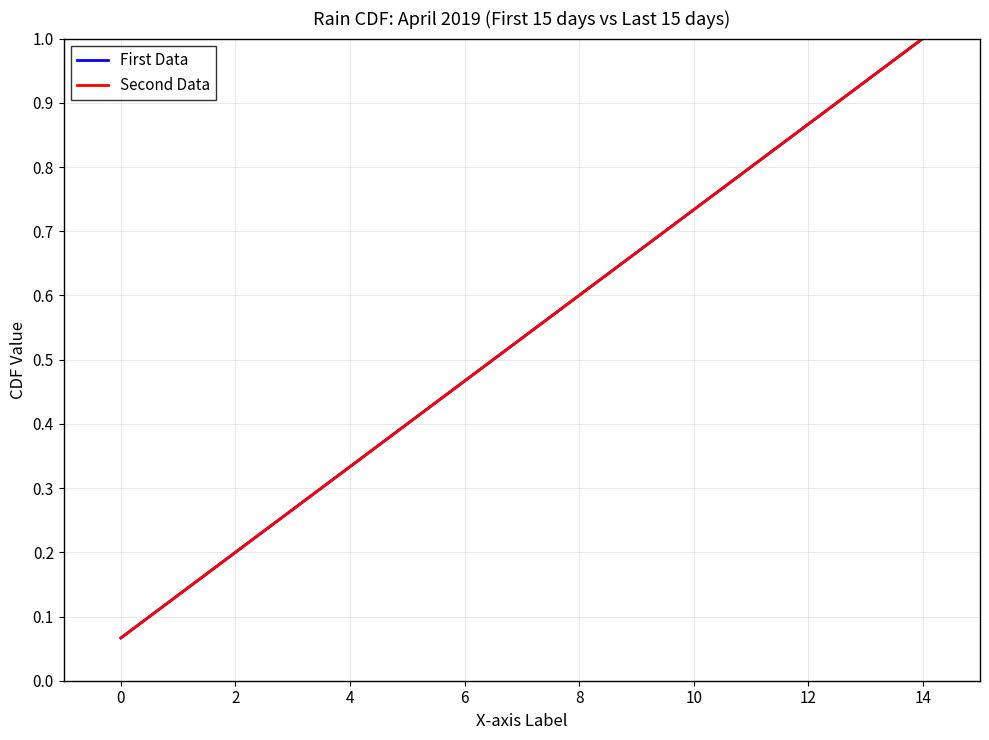

Reading left to right, extract all data points from this chart.

First Data: 0.1	0.1	0.2	0.3	0.3	0.4	0.5	0.5	0.6	0.7	0.7	0.8	0.9	0.9	1.0
Second Data: 0.1	0.1	0.2	0.3	0.3	0.4	0.5	0.5	0.6	0.7	0.7	0.8	0.9	0.9	1.0